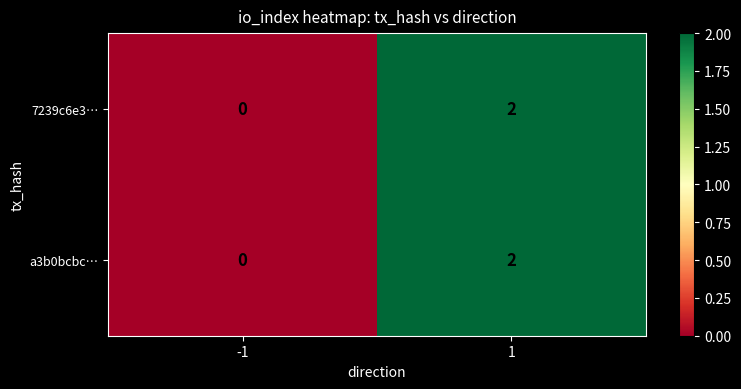

Is the value of a3b0bcbc… at 1 greater than the value of 7239c6e3… at -1?

Yes